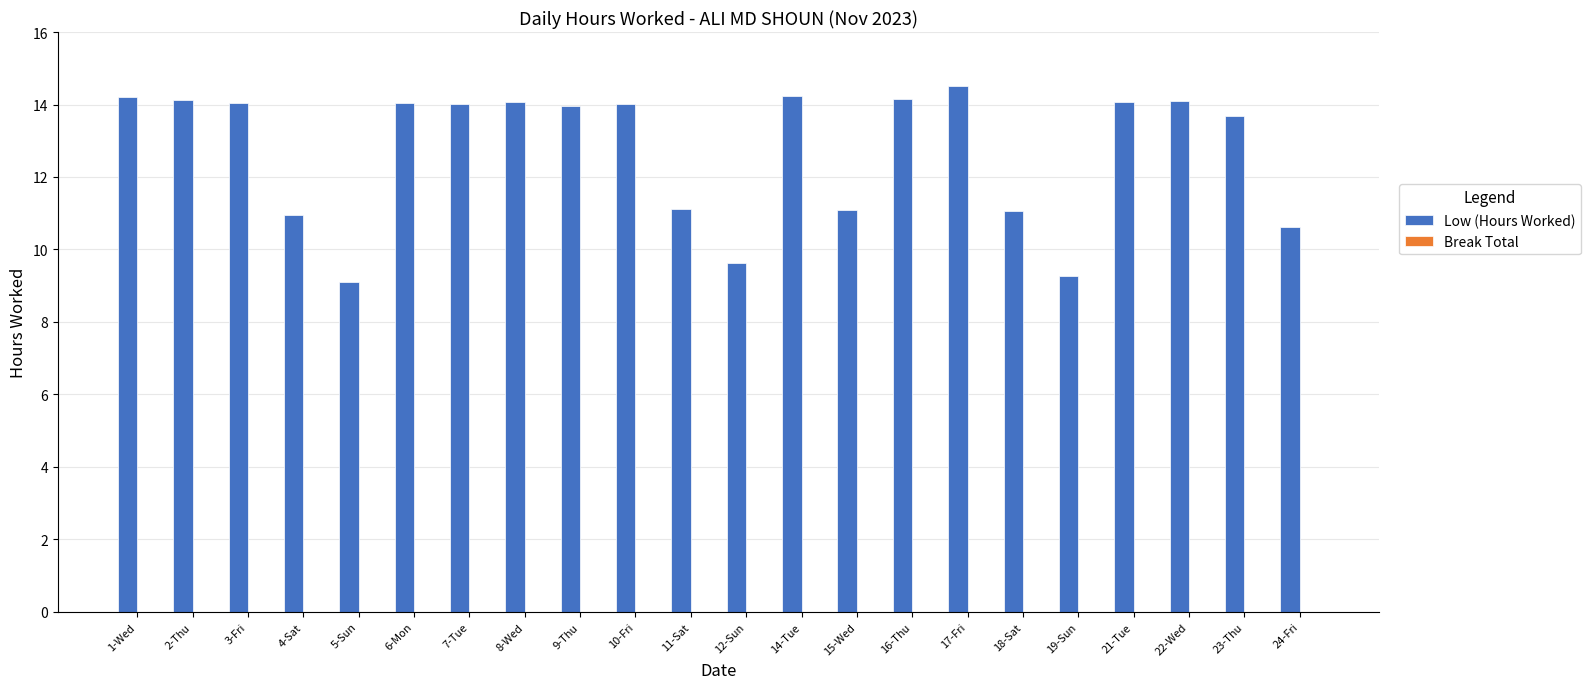

What is the change in value from 5-Sun to 21-Tue?

+5.0